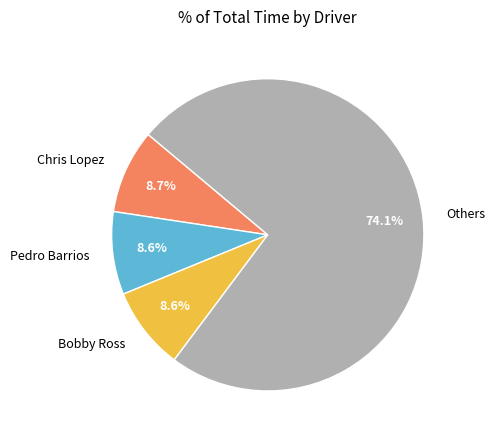

True or false: Bobby Ross accounts for 1% of the total.

False